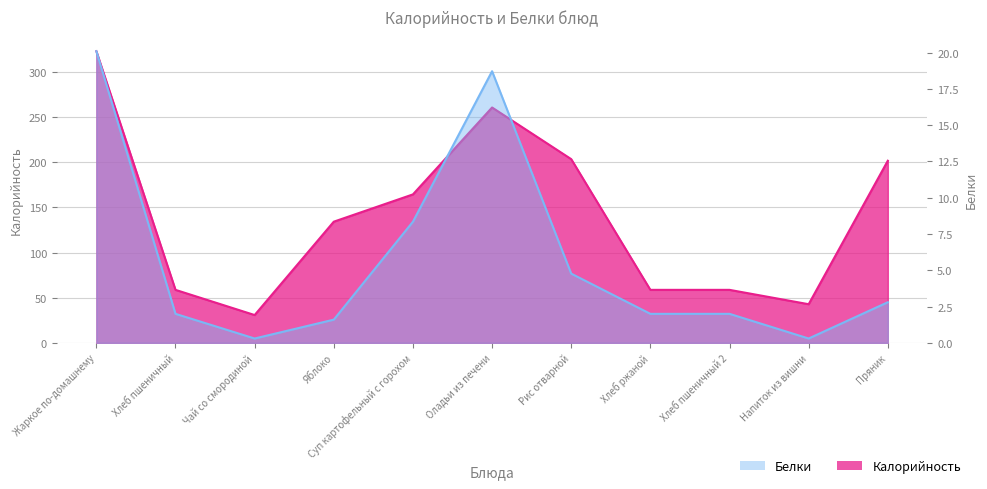

At which label is Калорийность closest to 176?

Суп картофельный с горохом